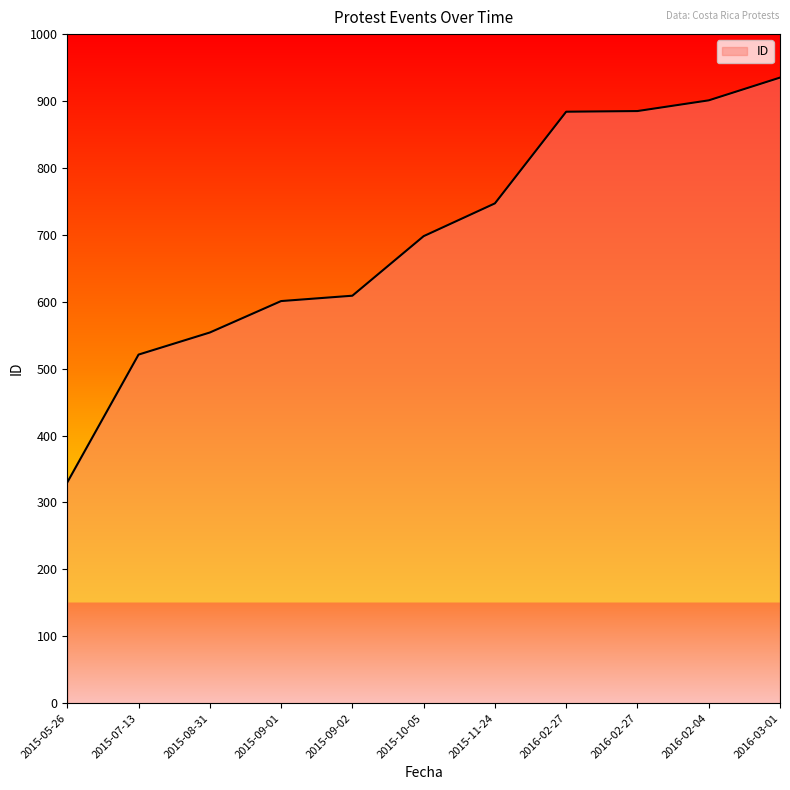

Is it true that the value at 2015-11-24 is 1018?

False